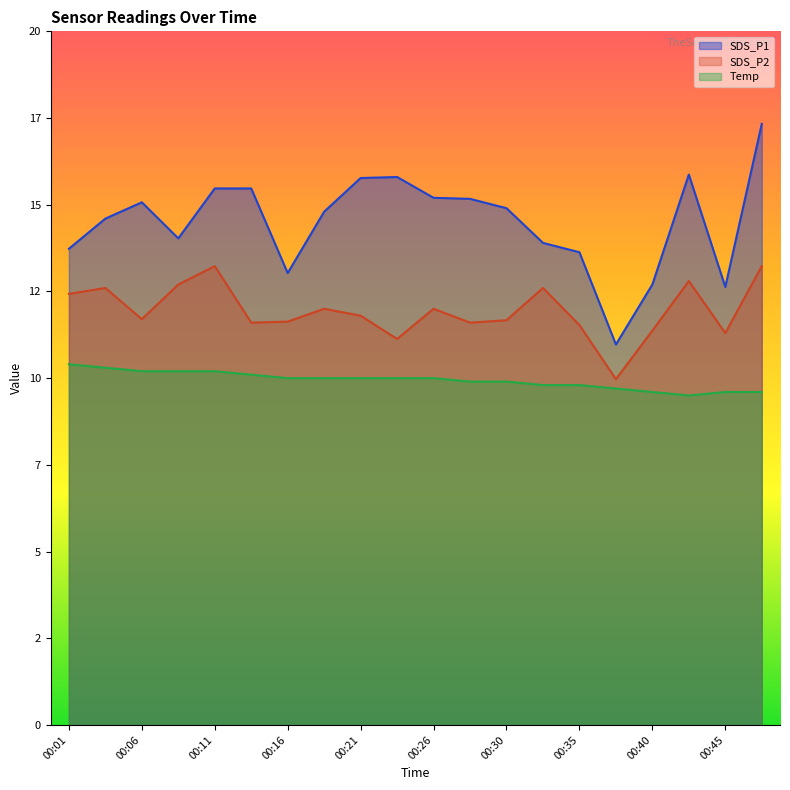

Does the chart display data point markers on the line(s)?

No